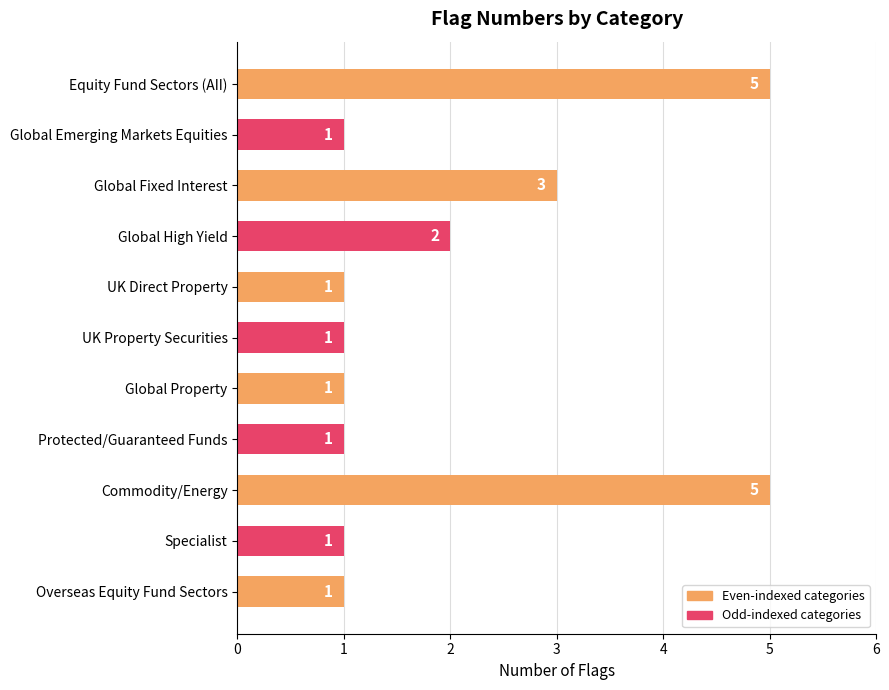

What position from the bottom is Overseas Equity Fund Sectors?

1